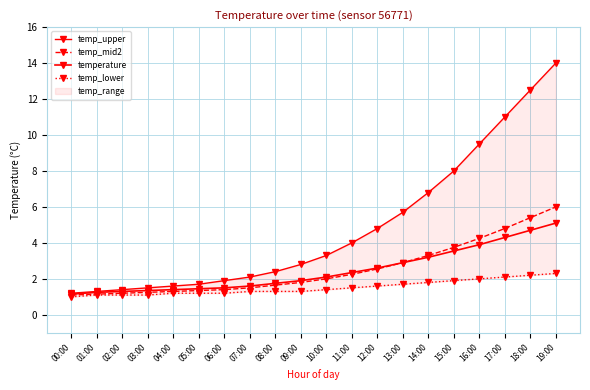

What are all the series names shown in the legend?

temp_upper, temp_mid2, temperature, temp_lower